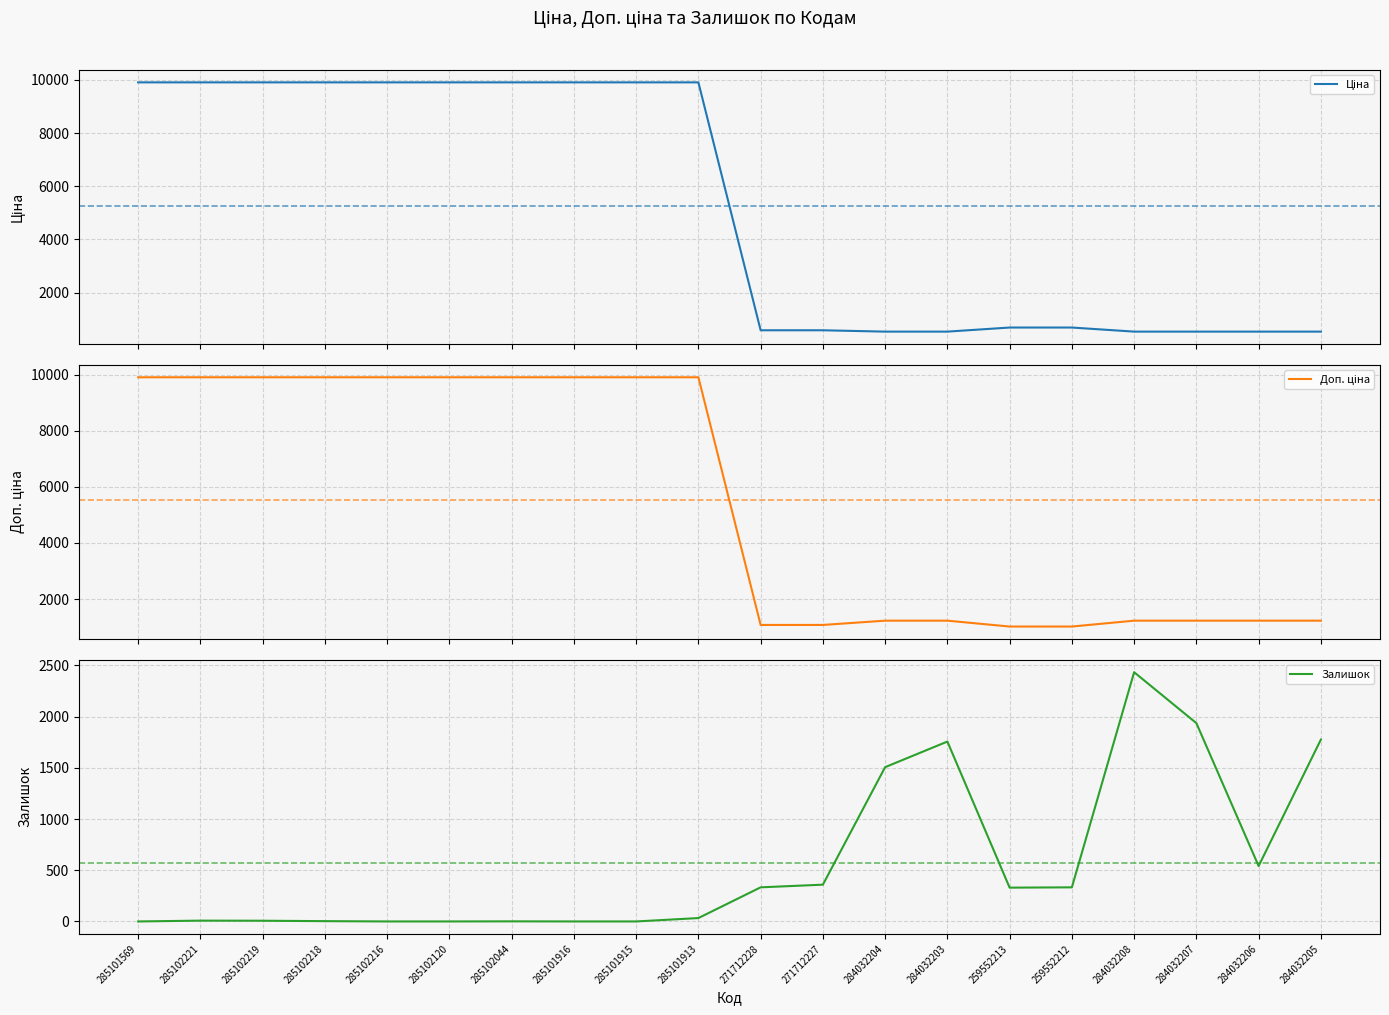

Is this an area chart (filled region under the line)?

No